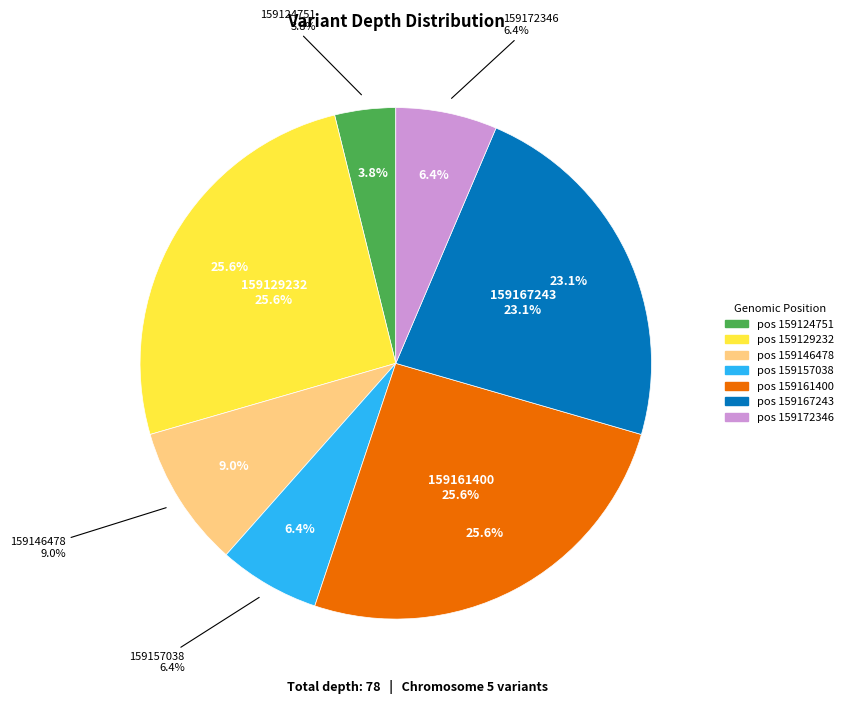

What percentage is the 159124751 slice, to the nearest percent?

4%